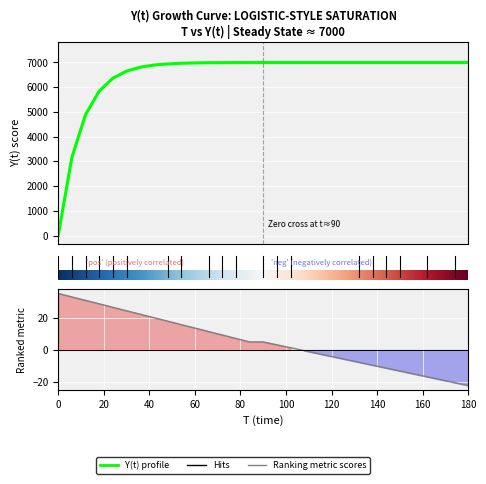

What is the maximum value shown in the chart?

7000.0